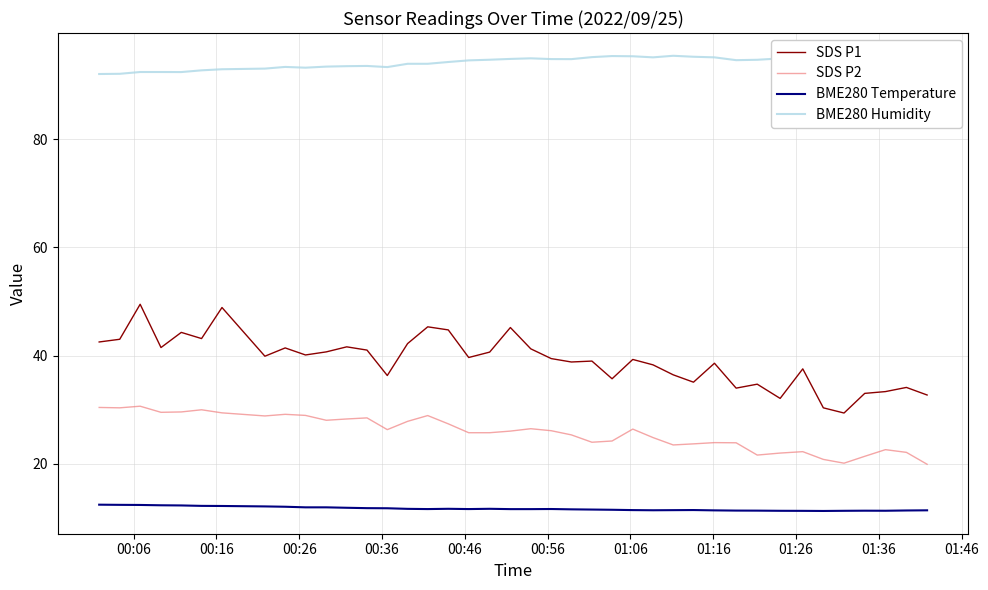

What are all the series names shown in the legend?

SDS P1, SDS P2, BME280 Temperature, BME280 Humidity